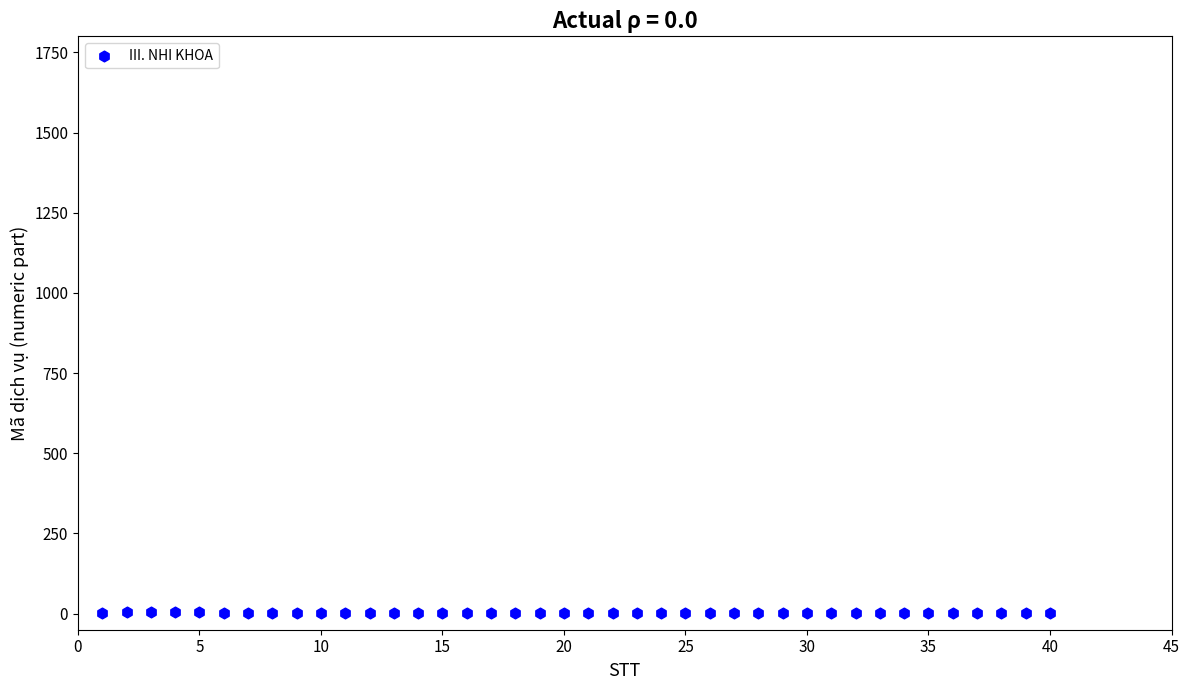

What is the range of X values (max minus min)?

39.0